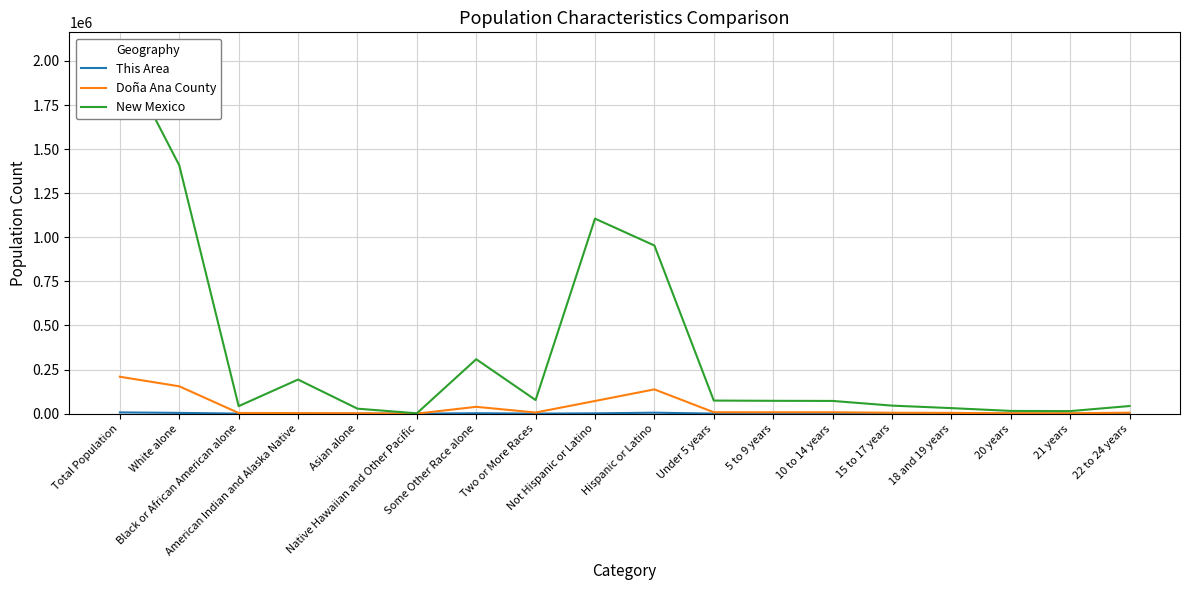

How many data points in Doña Ana County are less than 6344?

9